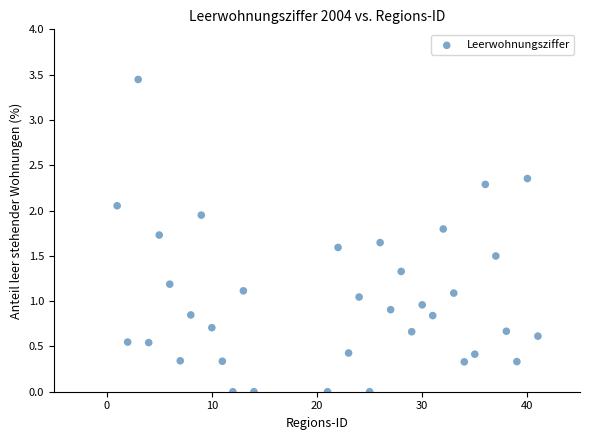

What is the range of X values (max minus min)?

40.0